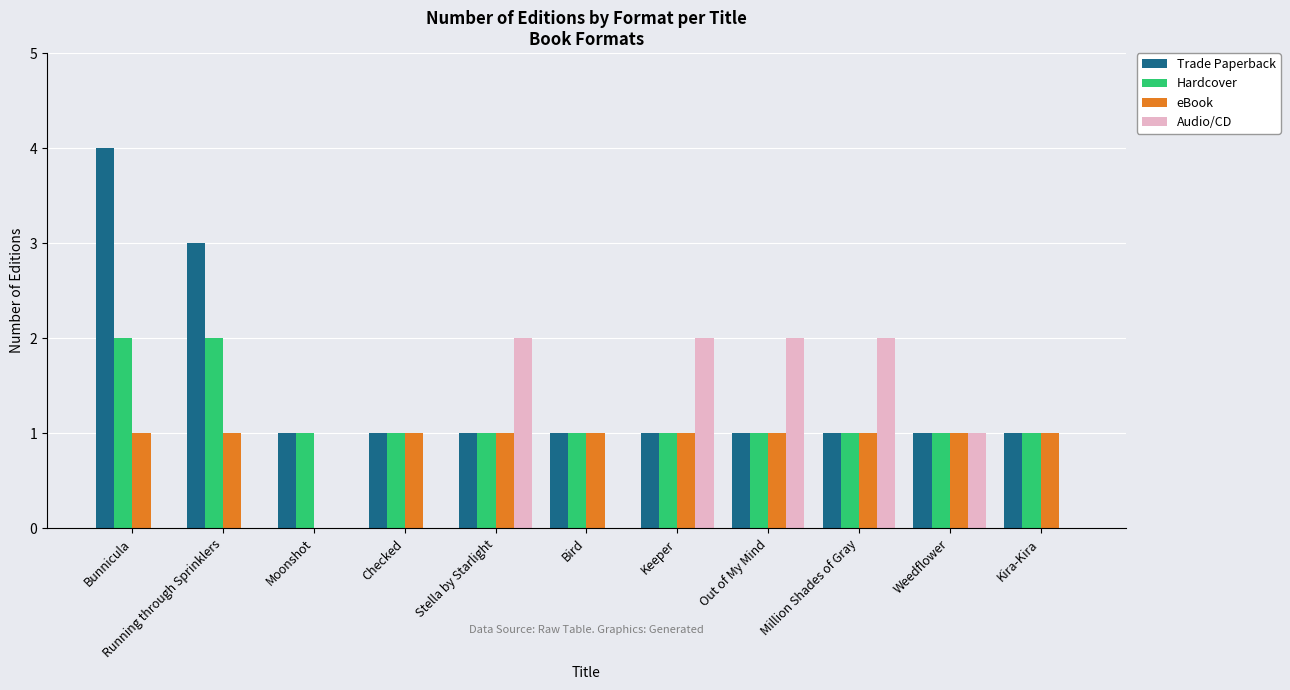

How many Hardcover values are between 1 and 2?

11